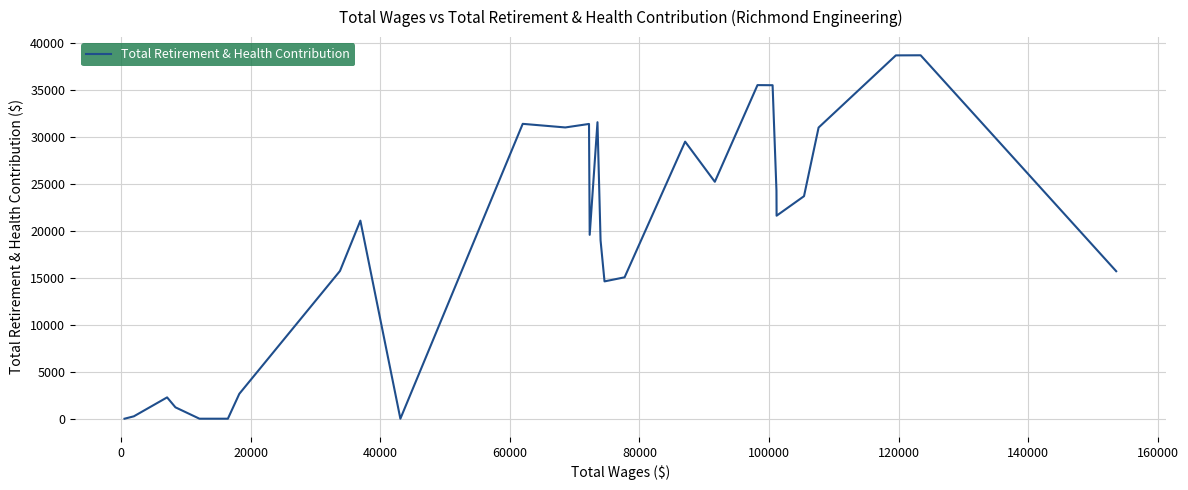

What is the maximum value shown in the chart?

38656